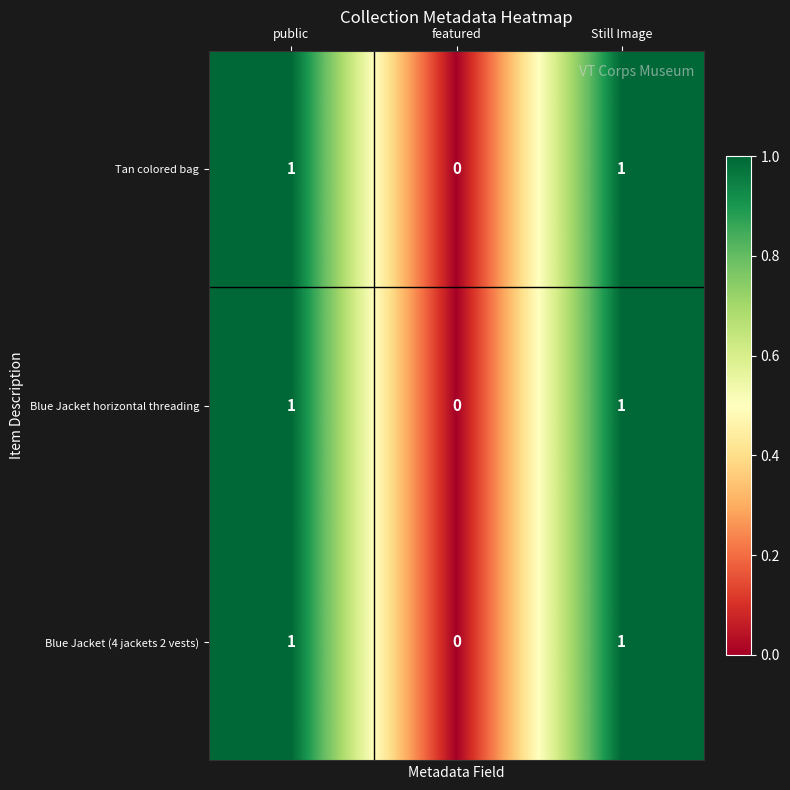

Reading right to left, transcribe all the data shown in this chart.

Tan colored bag: Still Image=1	featured=0	public=1
Blue Jacket horizontal threading: Still Image=1	featured=0	public=1
Blue Jacket (4 jackets 2 vests): Still Image=1	featured=0	public=1